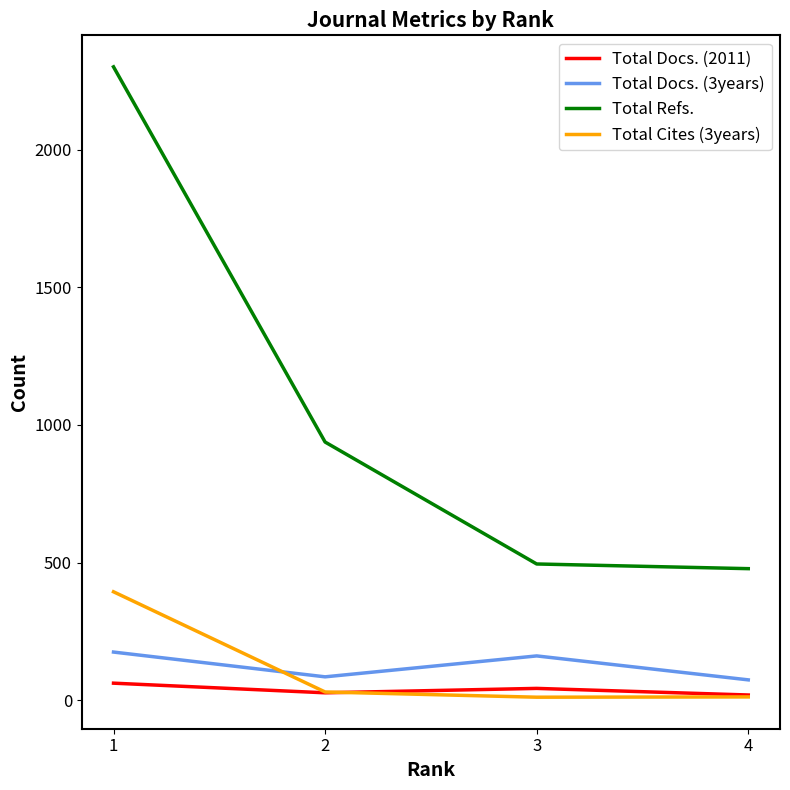

True or false: Total Refs. and Total Docs. (3years) intersect in this chart.

False